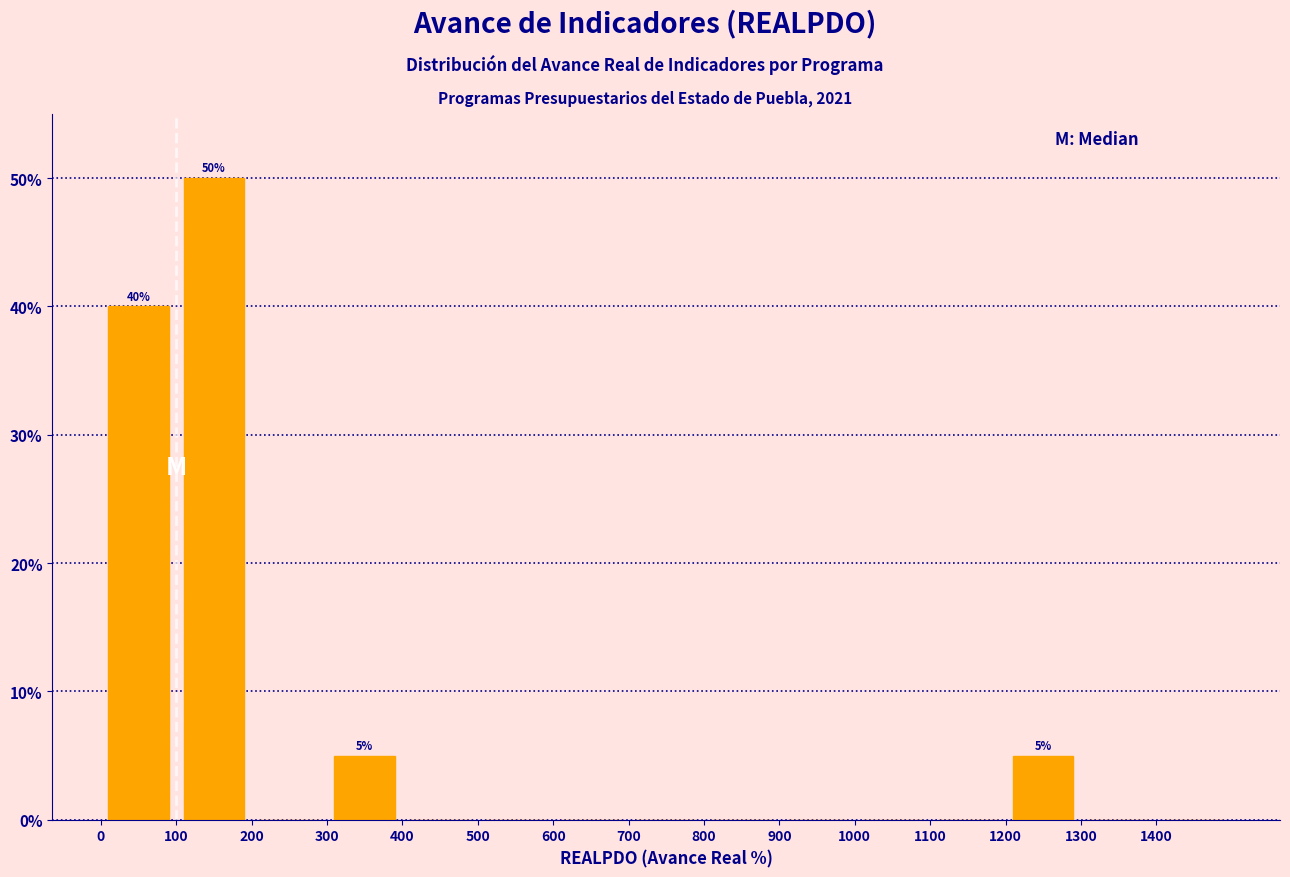

Which range on the x-axis has the tallest bar?

100 to 200